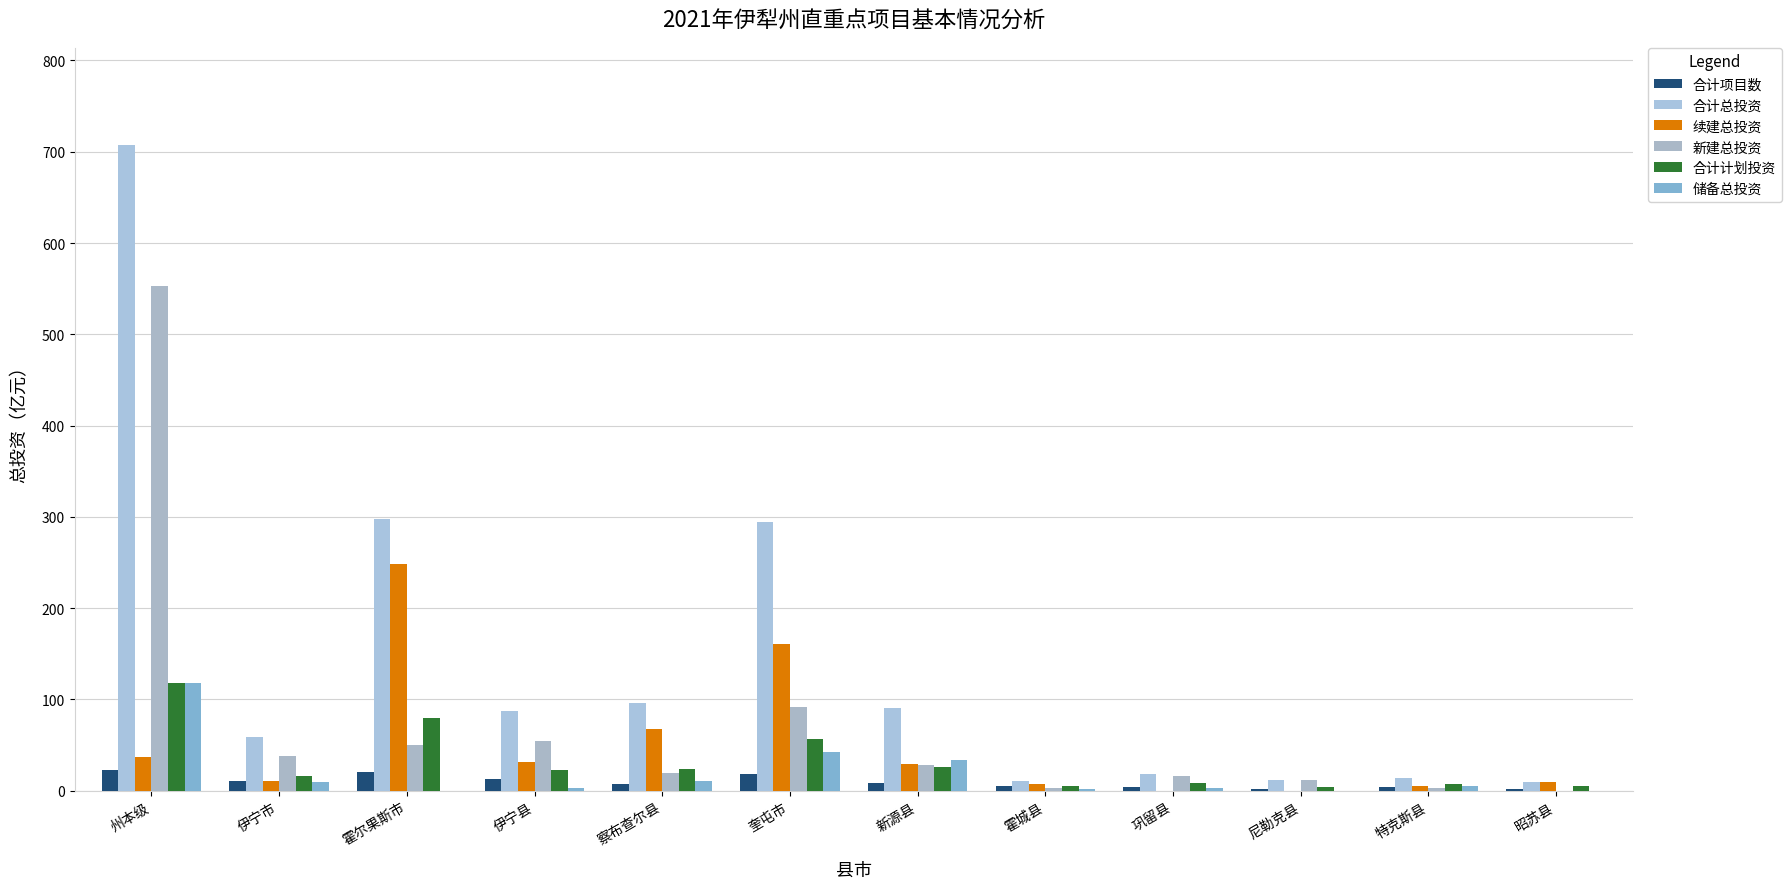

What are all the series names shown in the legend?

合计项目数, 合计总投资, 续建总投资, 新建总投资, 合计计划投资, 储备总投资